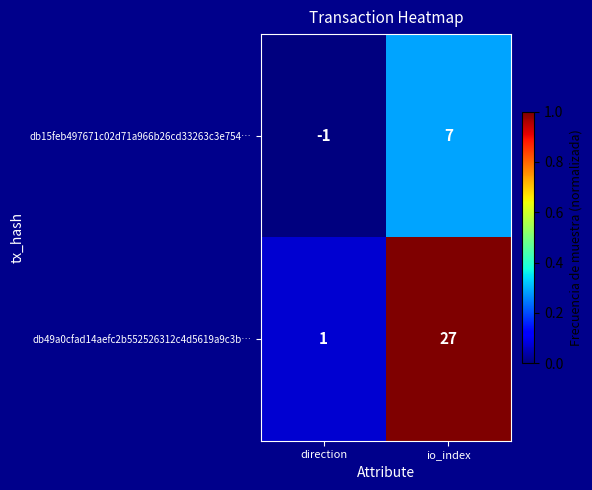

What is the maximum value shown in the chart?

27